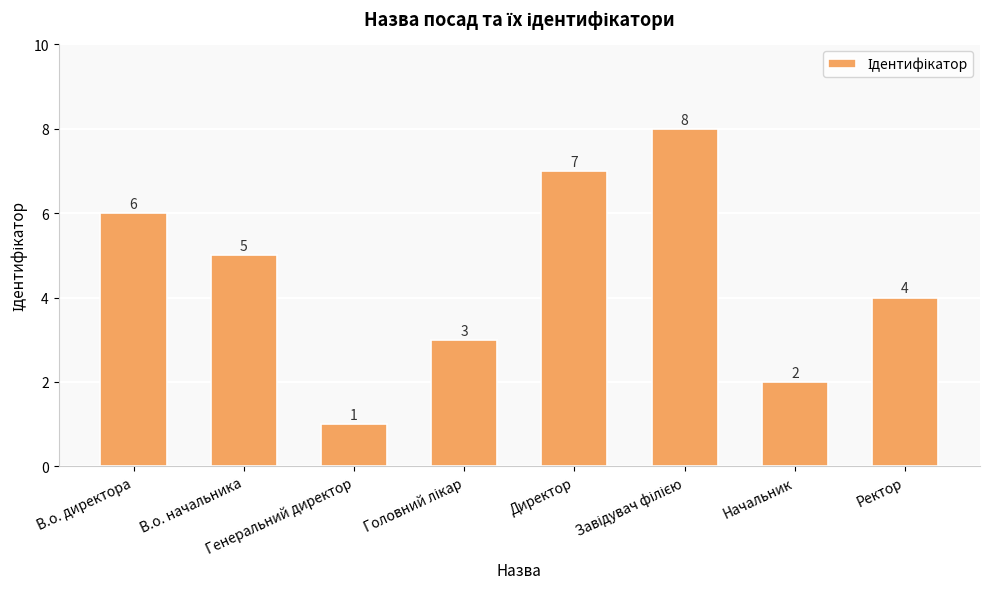

What is the value of the 7th bar from the left?

2